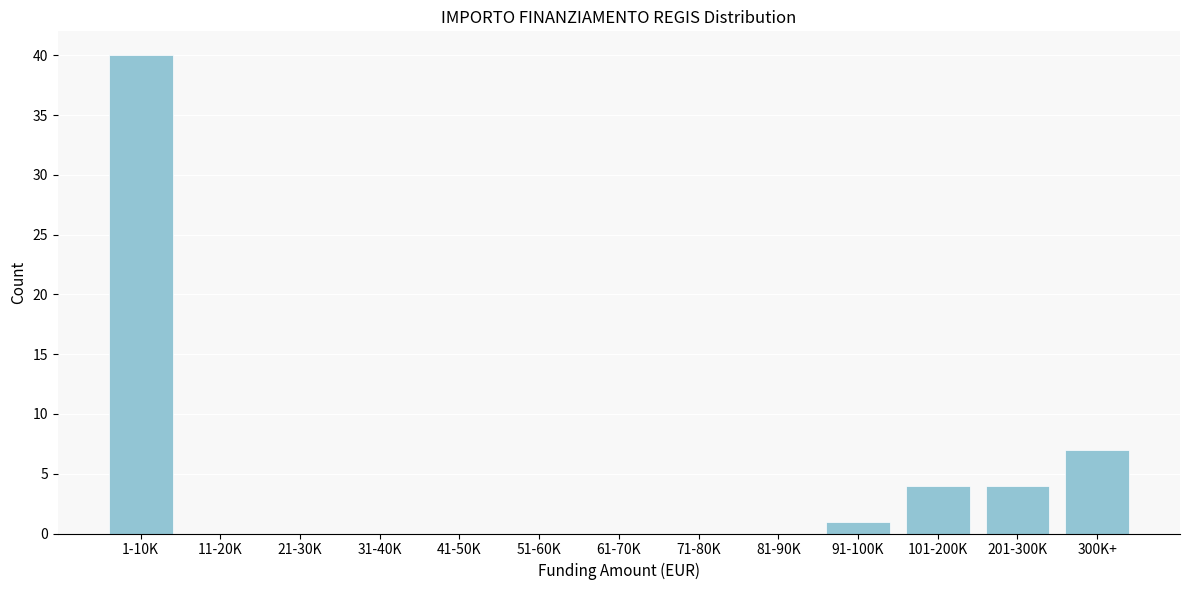

Reading left to right, transcribe all the data shown in this chart.

1-10K=40	11-20K=0	21-30K=0	31-40K=0	41-50K=0	51-60K=0	61-70K=0	71-80K=0	81-90K=0	91-100K=1	101-200K=4	201-300K=4	300K+=7